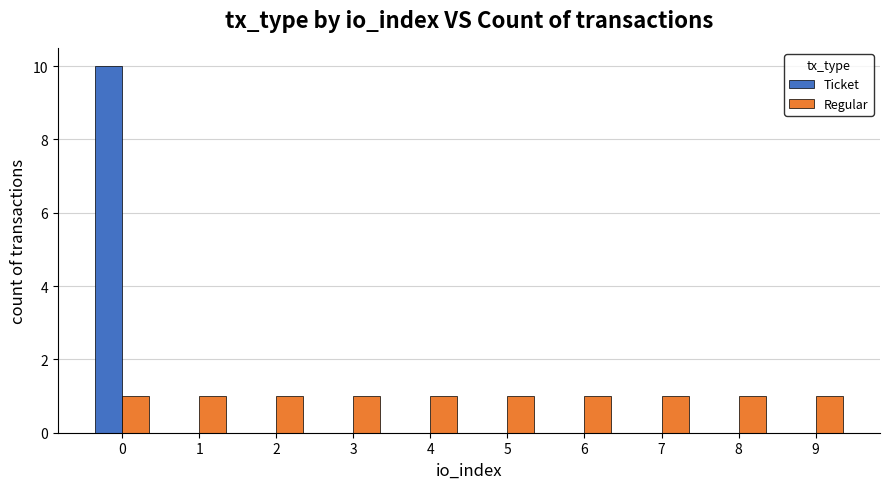

How many series are shown in this chart?

2